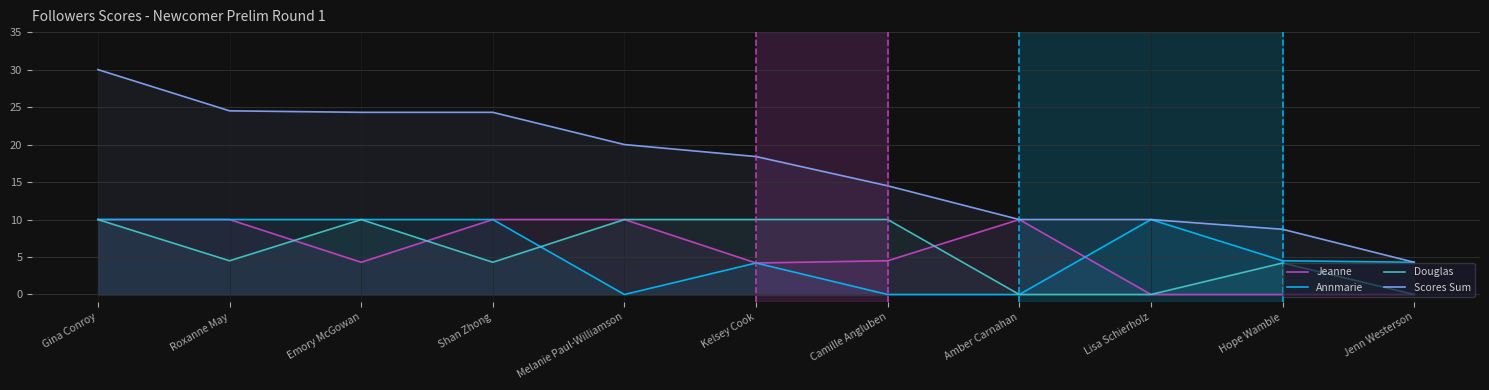

True or false: Scores Sum and Annmarie cross at least once.

False